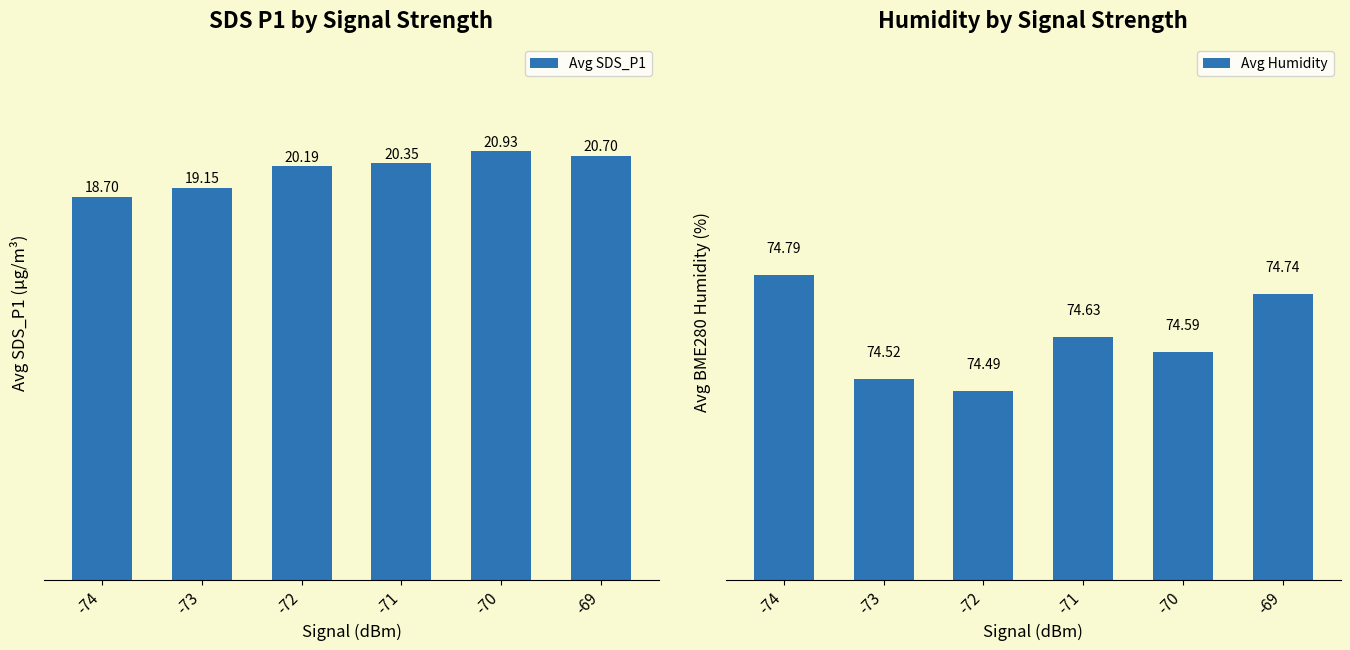

Is it true that Avg Humidity equals 74.5 at -72?

True